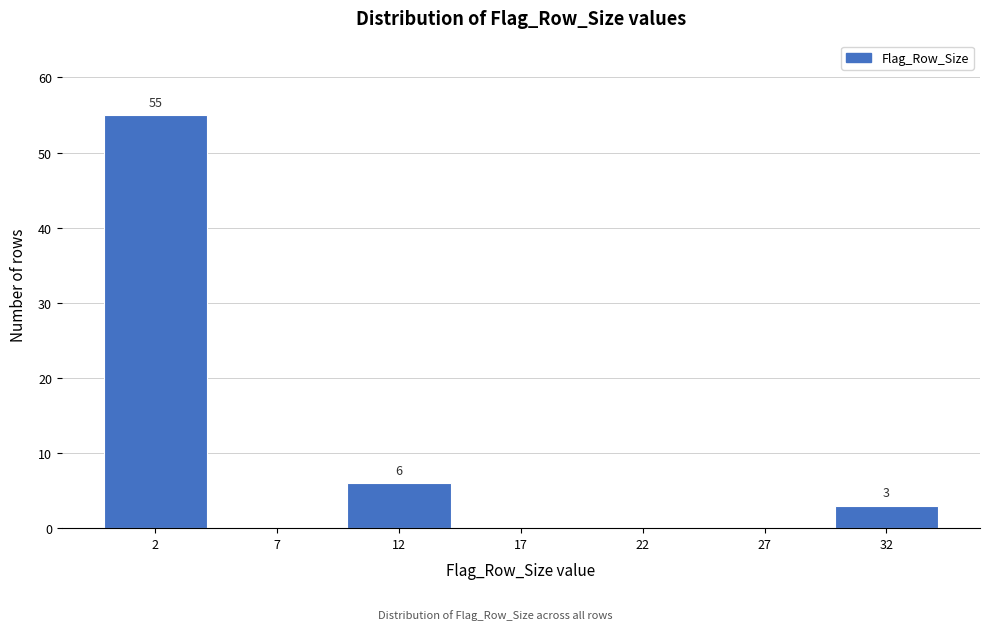

Reading left to right, transcribe all the data shown in this chart.

2=55	7=0	12=6	17=0	22=0	27=0	32=3